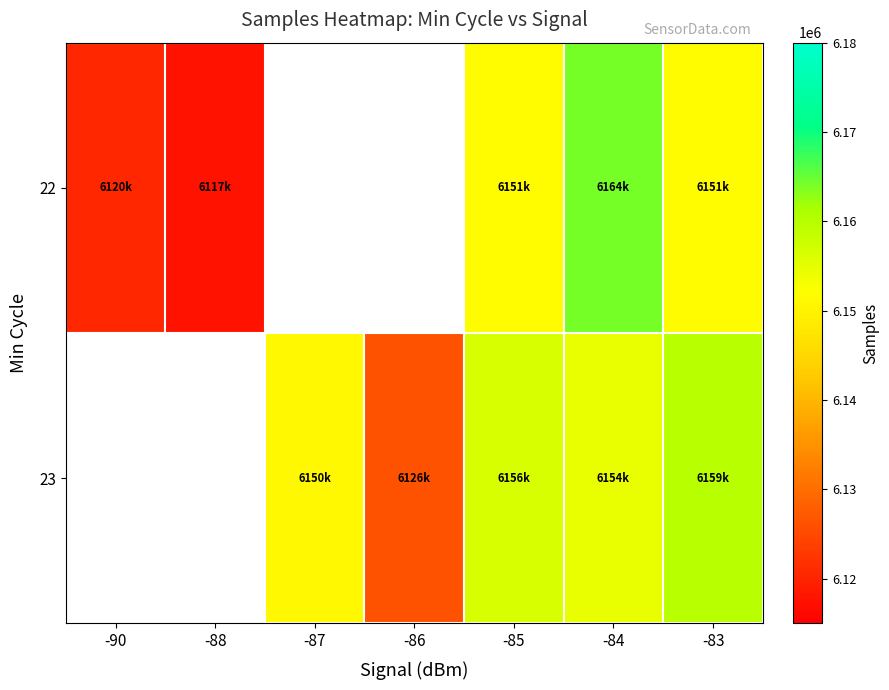

What is the spread (max minus min) of values at -85?

4748.2